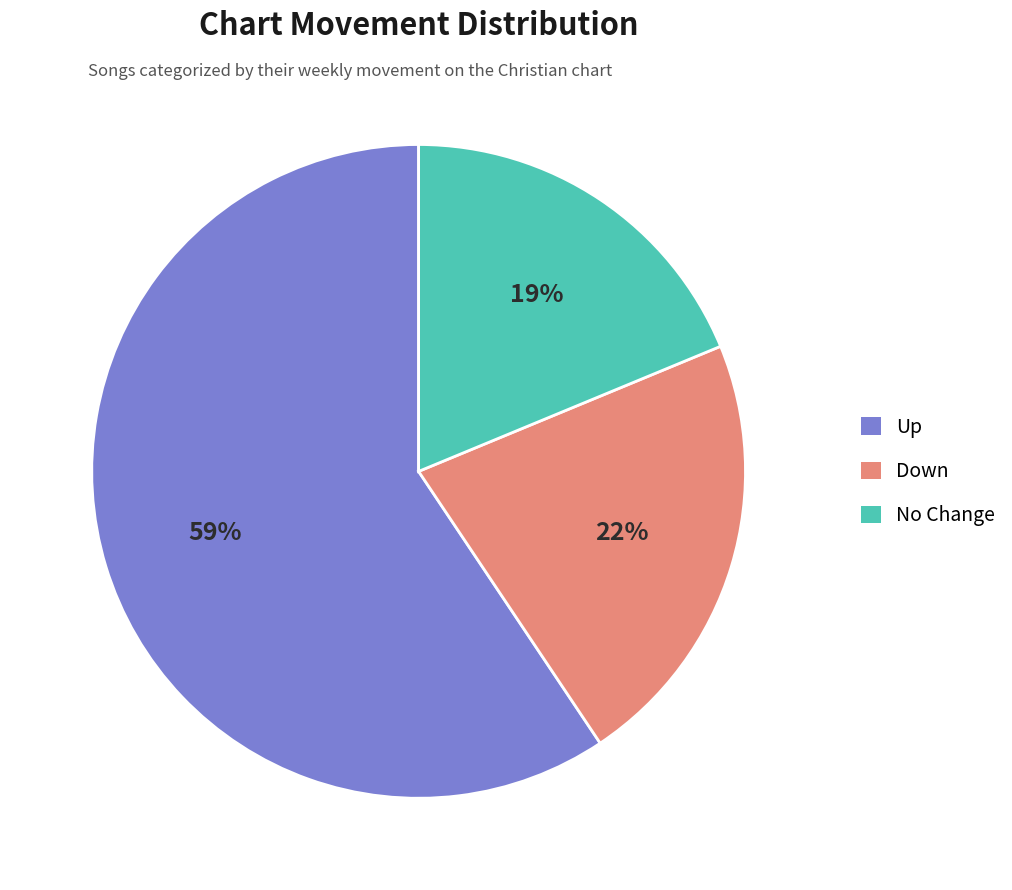

Is it true that Down is 22% of the pie?

True